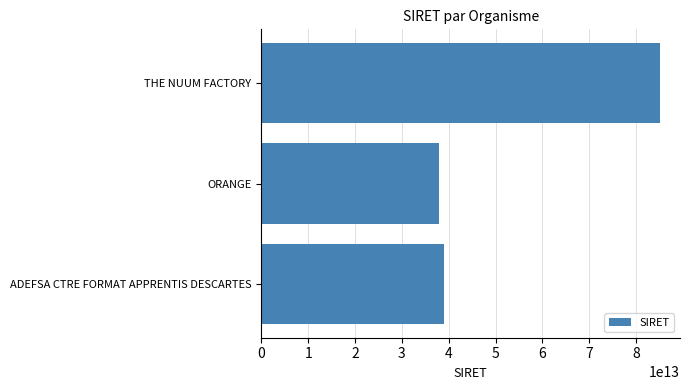

Which category has the highest value across all series?

THE NUUM FACTORY